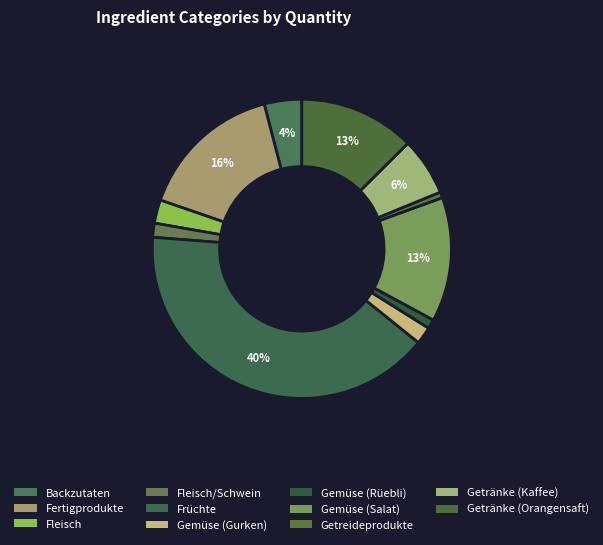

How many slices are in this pie chart?

11